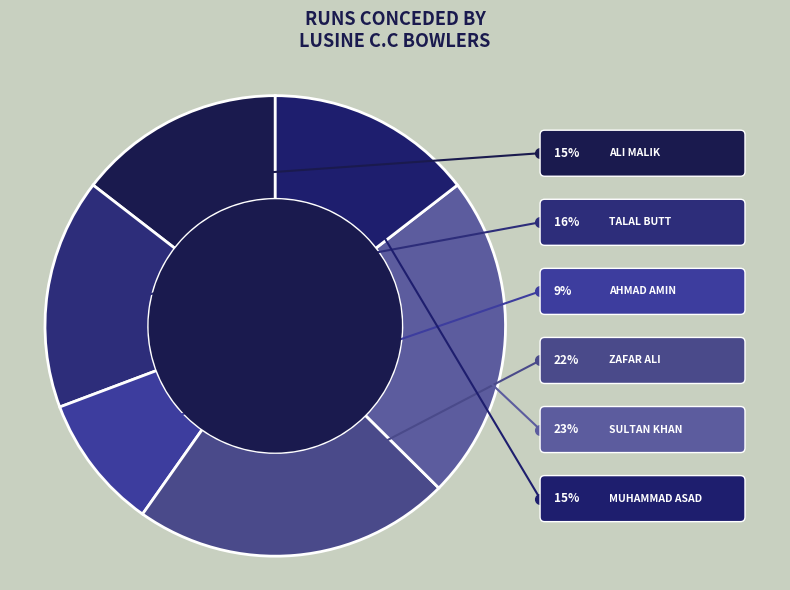

Combined, do Ahmad Amin and Zafar Ali account for over 50%?

No